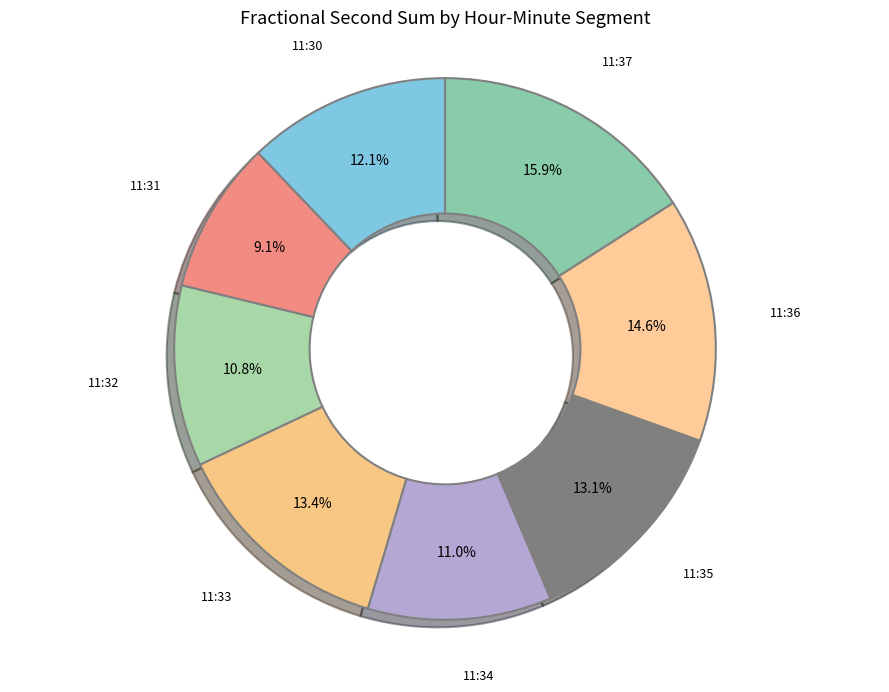

Does 11:36 represent more than half of the total?

No